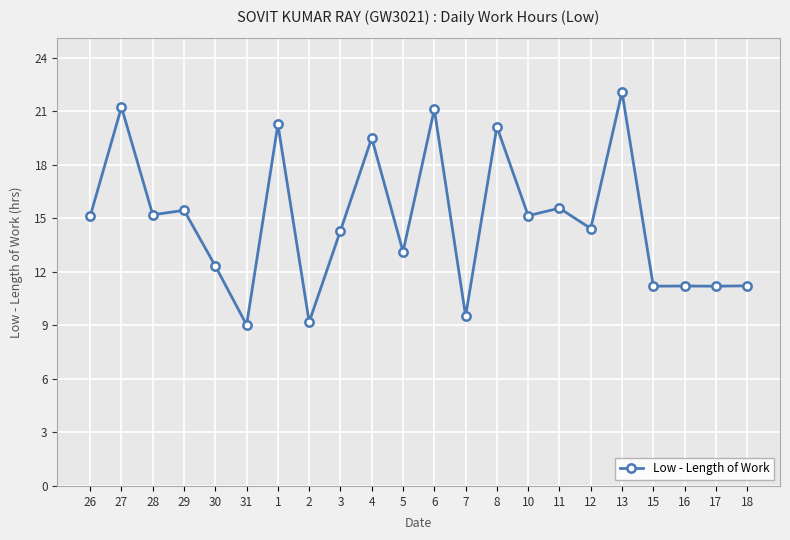

What is the minimum value shown in the chart?

9.0